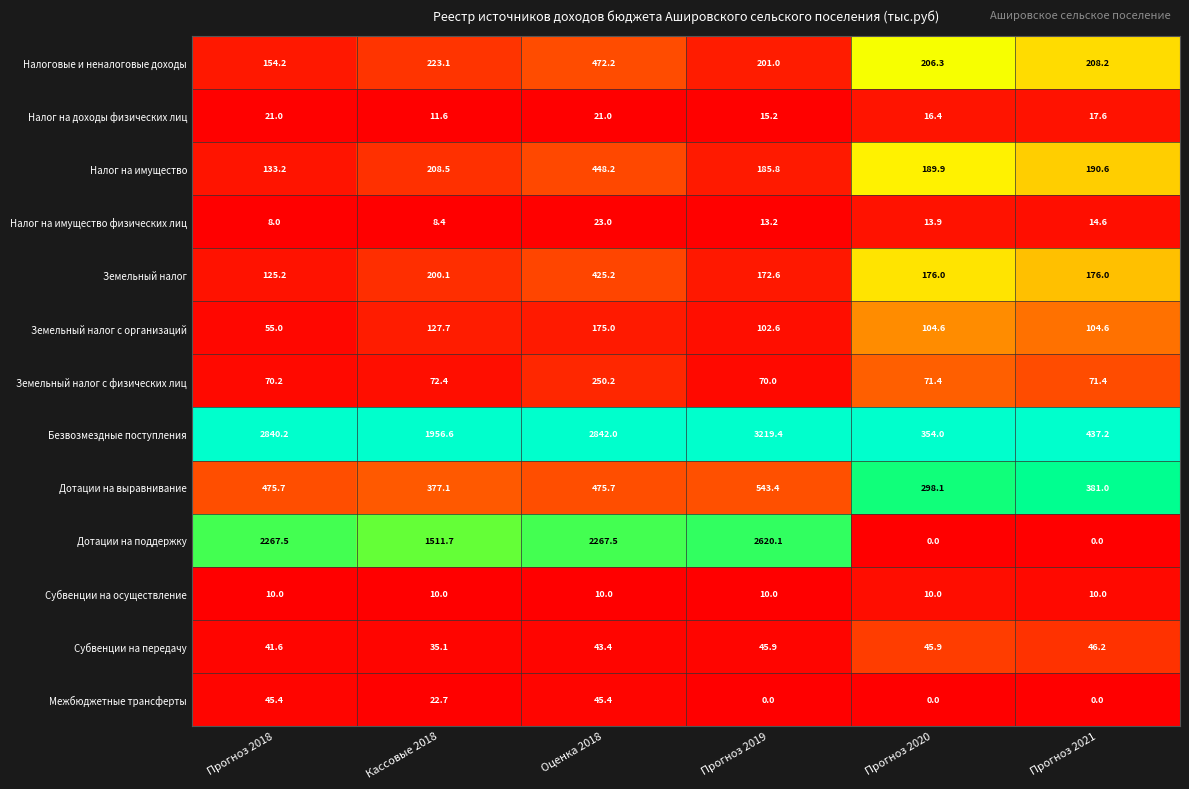

Is it true that Налог на имущество физических лиц equals 23.0 at Оценка 2018?

True